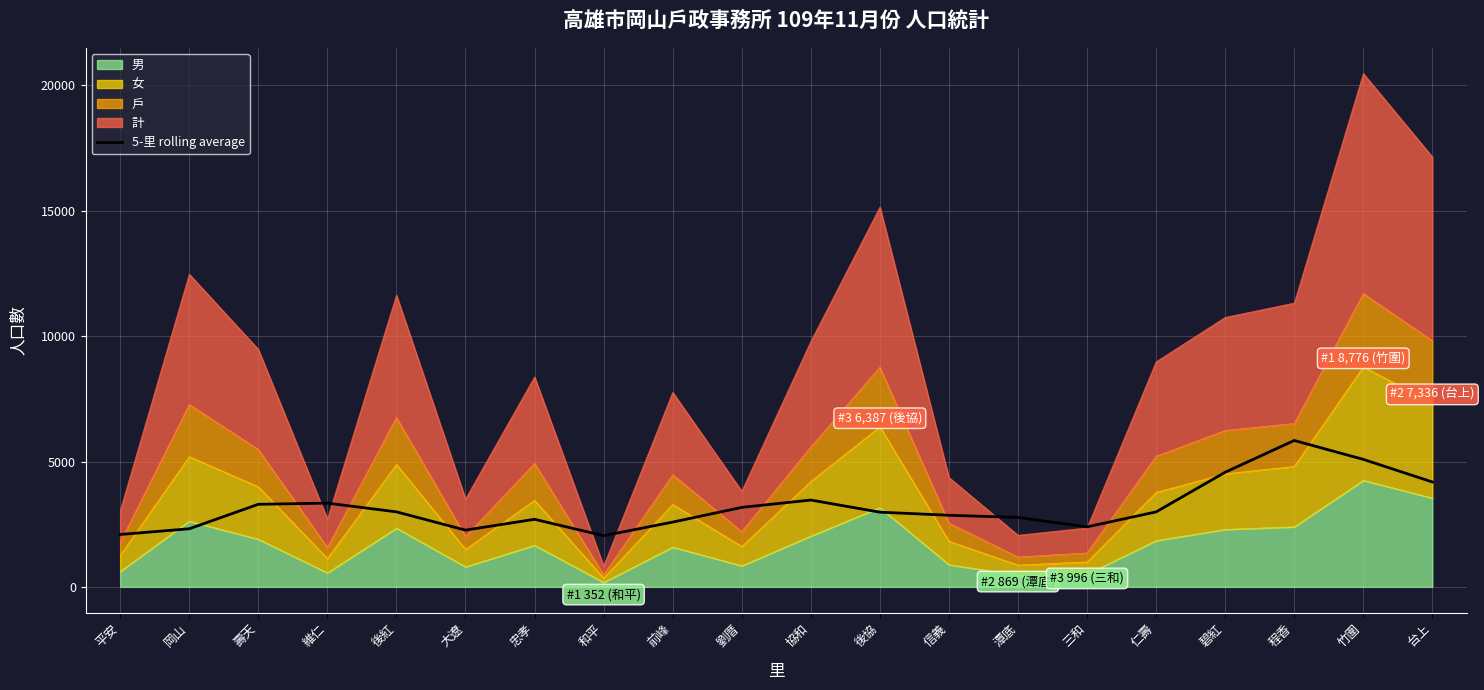

What is the average value?

3195.6